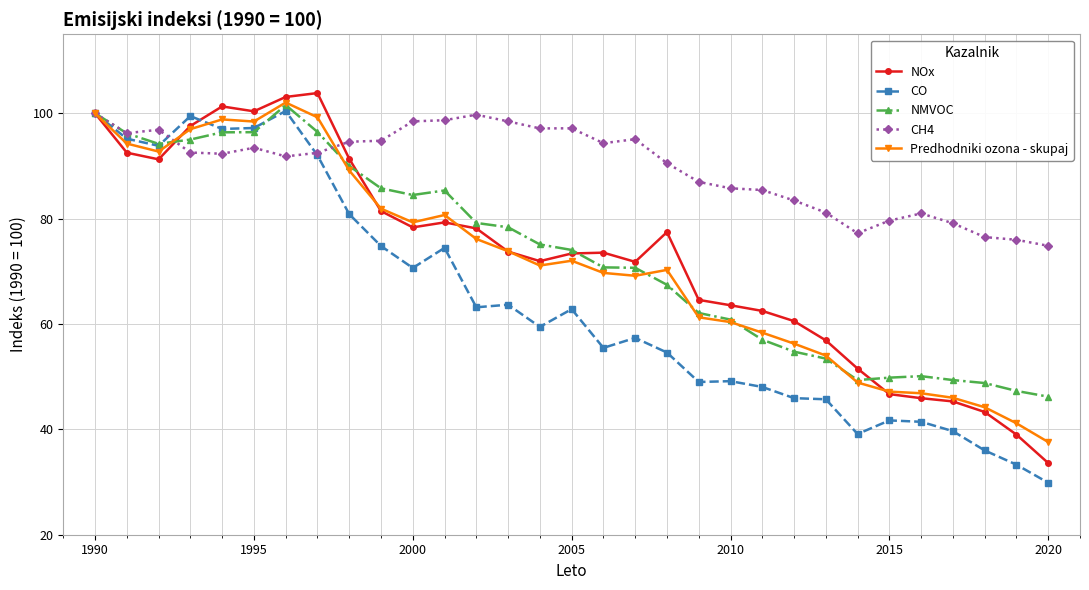

How many data points does each series have?

31